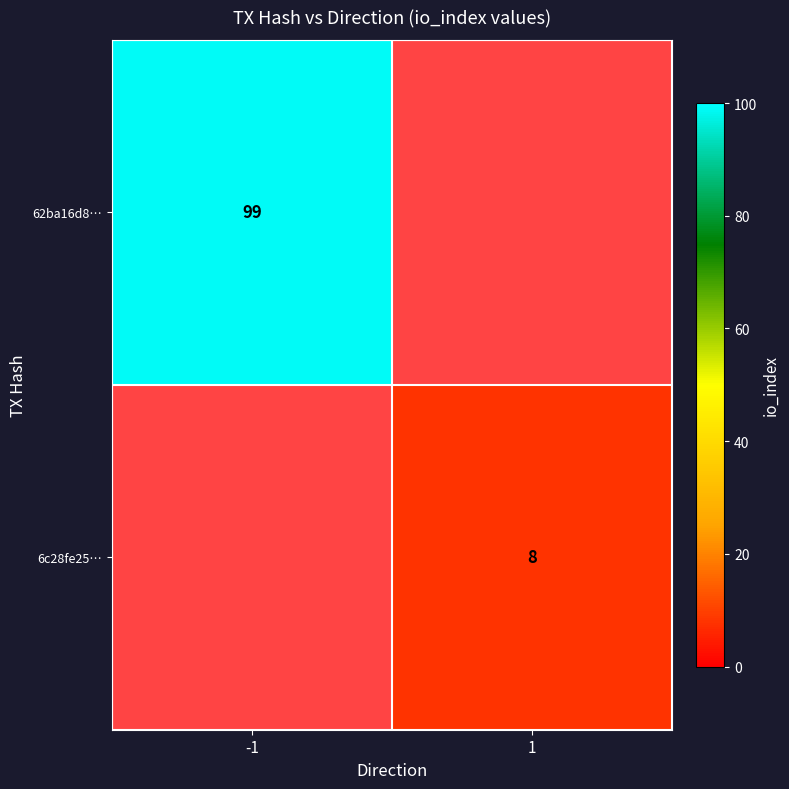

The 62ba16d8… series shows 135 at -1. True or false?

False